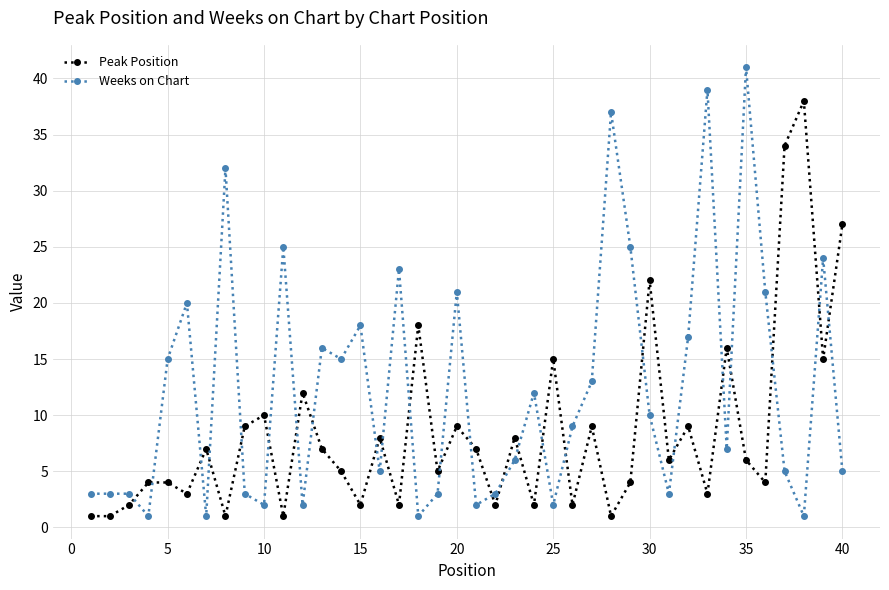

What is the highest value of the Weeks on Chart series?

41